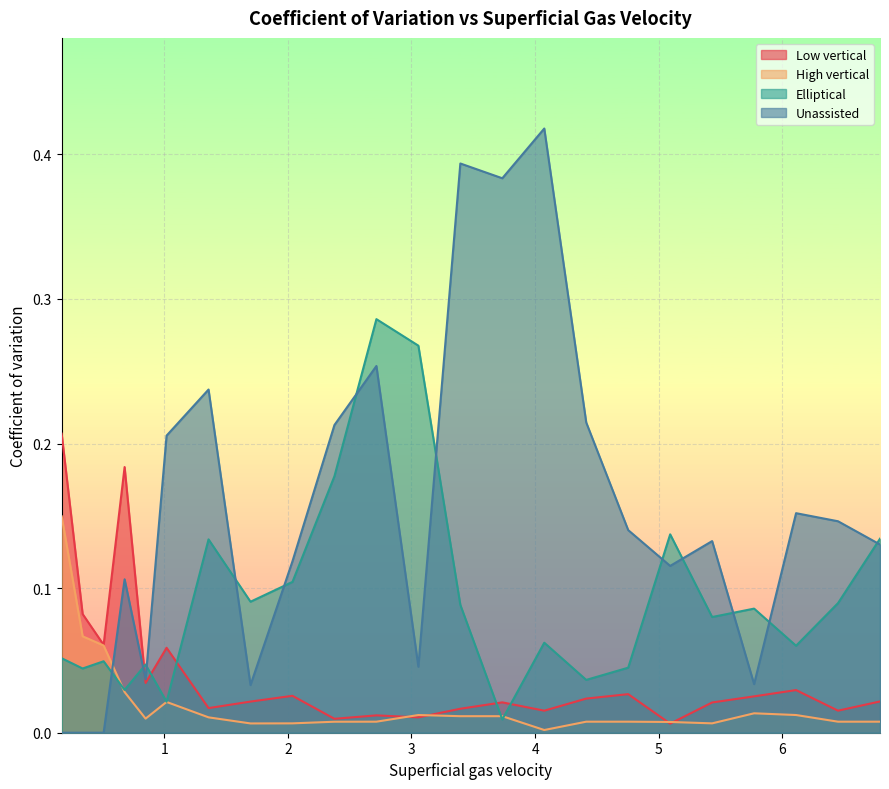

How many intersections are there between Unassisted and High vertical?

1